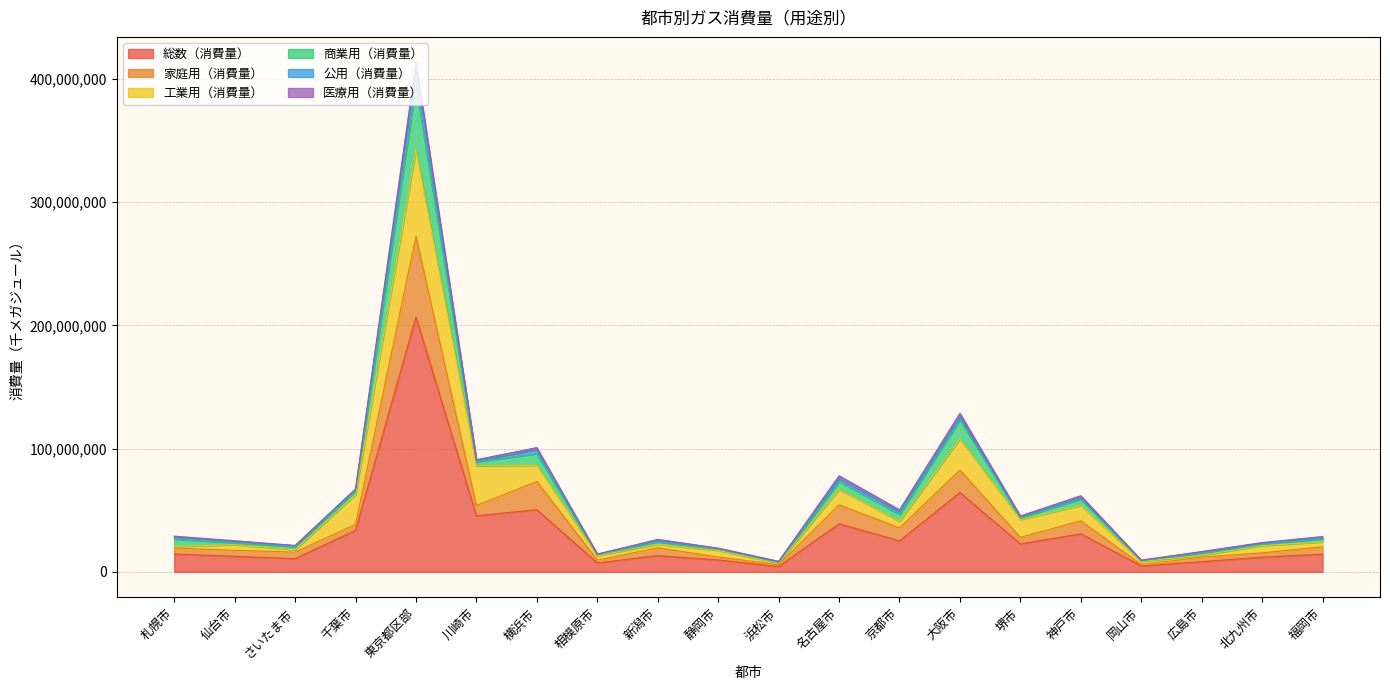

Between which two adjacent categories do 工業用（消費量） and 商業用（消費量） first intersect?

札幌市 and 仙台市